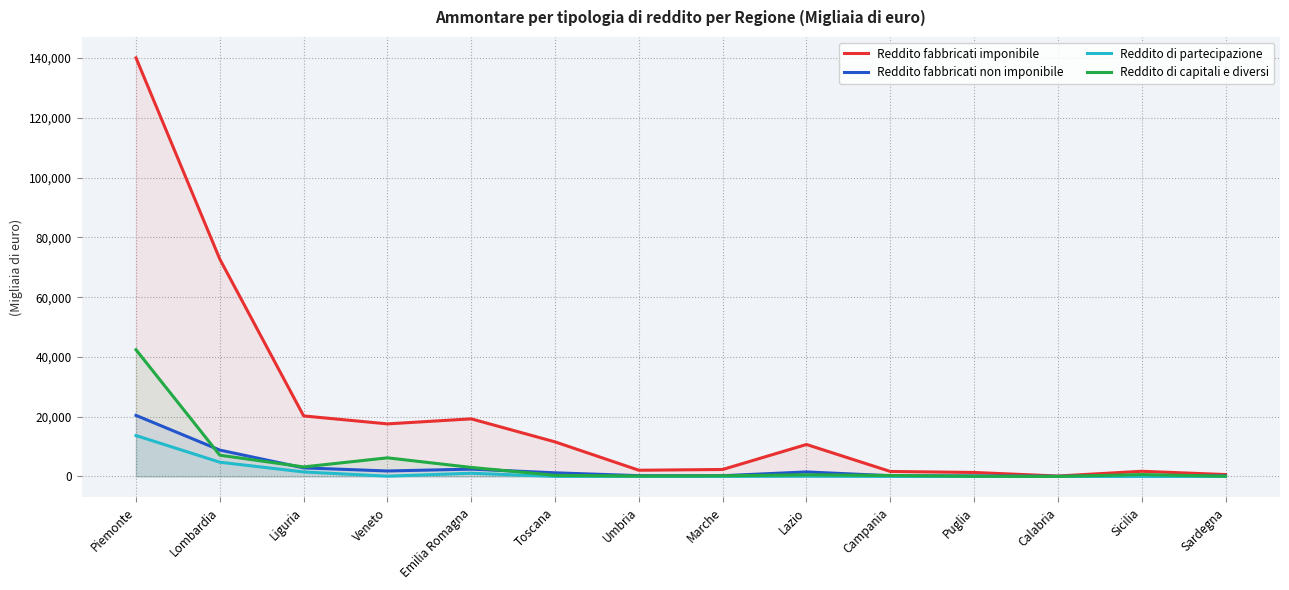

In Reddito di partecipazione, how many points are higher than both neighbors (excluding endpoints)?

3